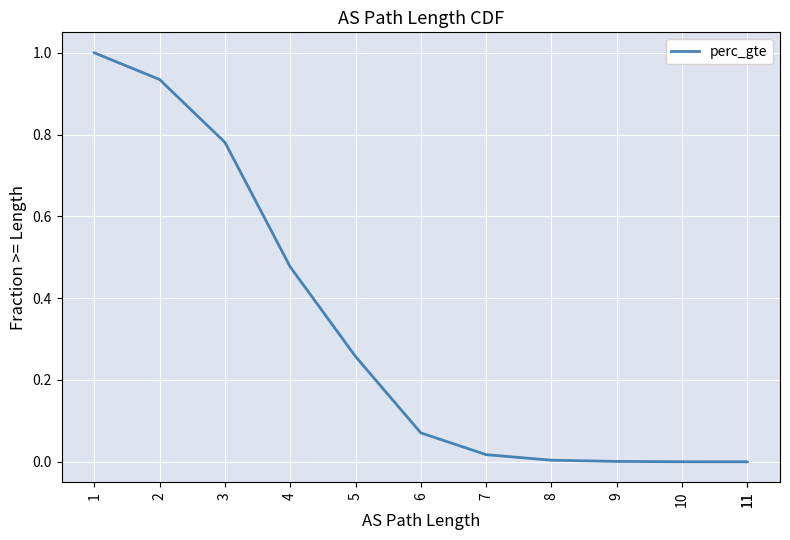

Which label corresponds to the smallest value in the chart?

11